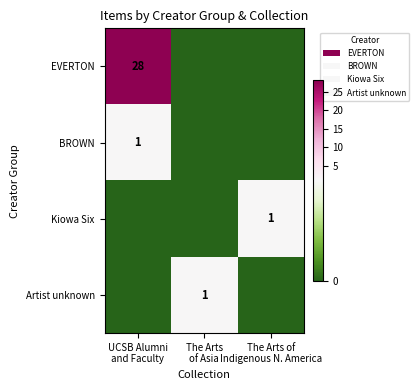

Which series has the largest range (max minus min)?

EVERTON